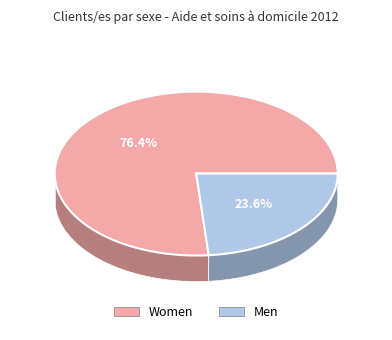

How much of the chart is everything except Hommes?

76.4%